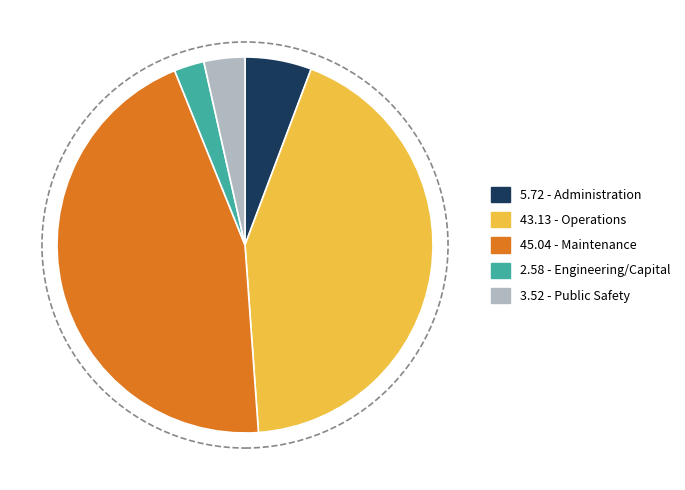

Is there any slice that represents more than half of the pie?

No